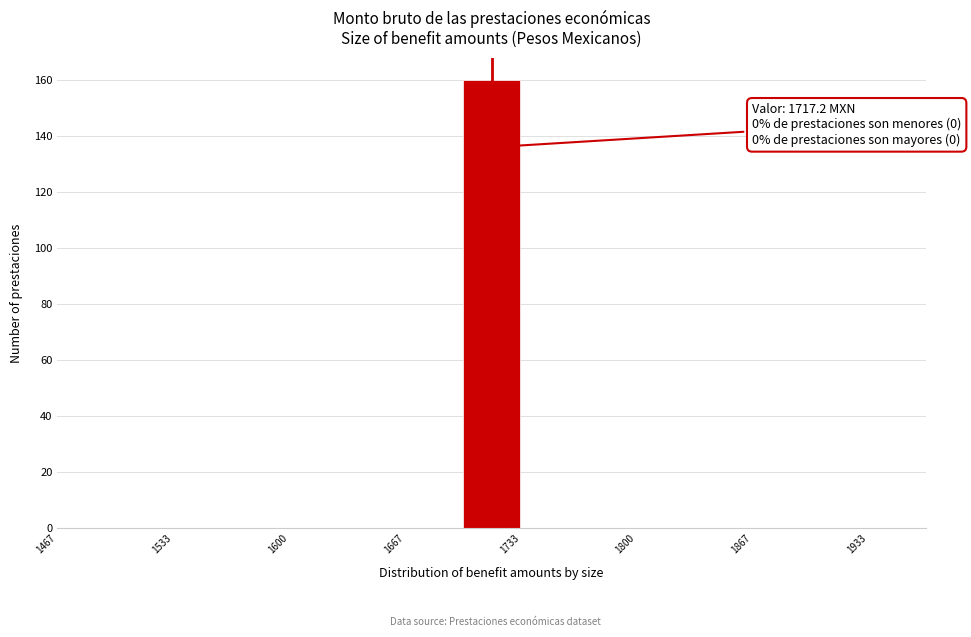

Read against the x-axis, roughly where is the centre of the tallest bar?

1720